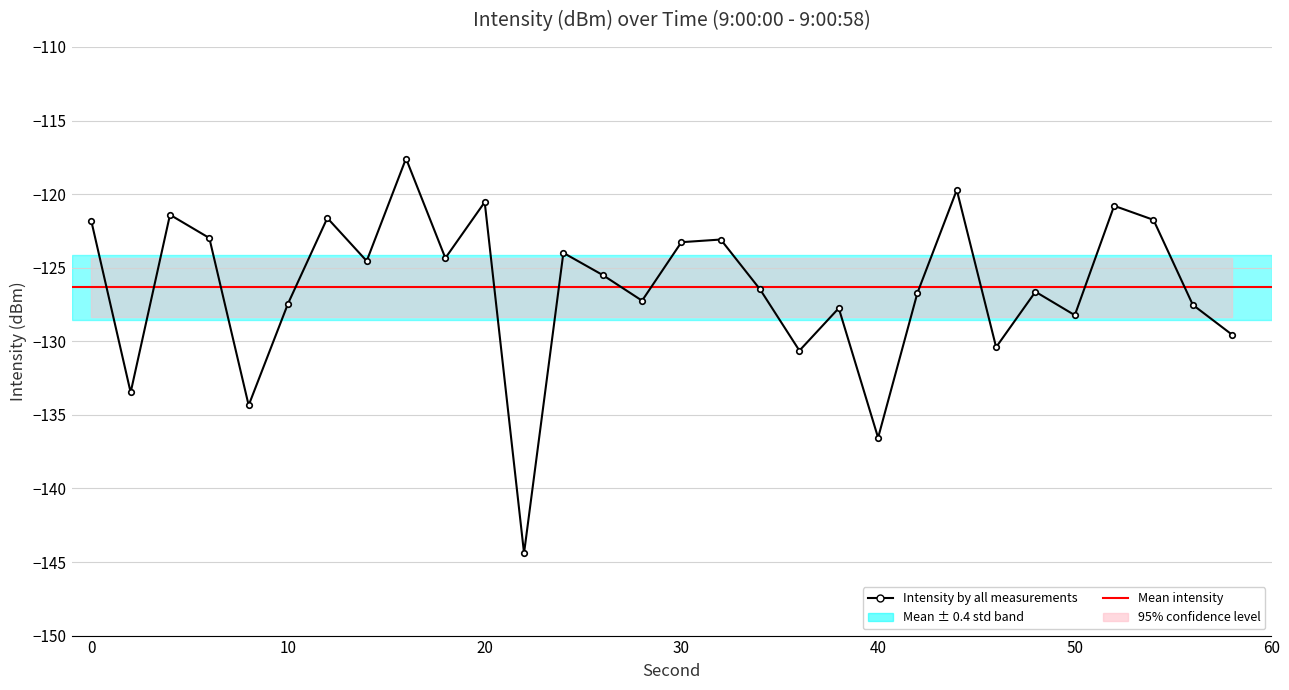

Reading left to right, list all the values displayed in this chart.

-121.8	-133.5	-121.4	-123.0	-134.4	-127.4	-121.6	-124.5	-117.6	-124.3	-120.5	-144.4	-124.0	-125.5	-127.2	-123.3	-123.1	-126.5	-130.6	-127.8	-136.6	-126.7	-119.7	-130.4	-126.6	-128.2	-120.8	-121.7	-127.5	-129.6